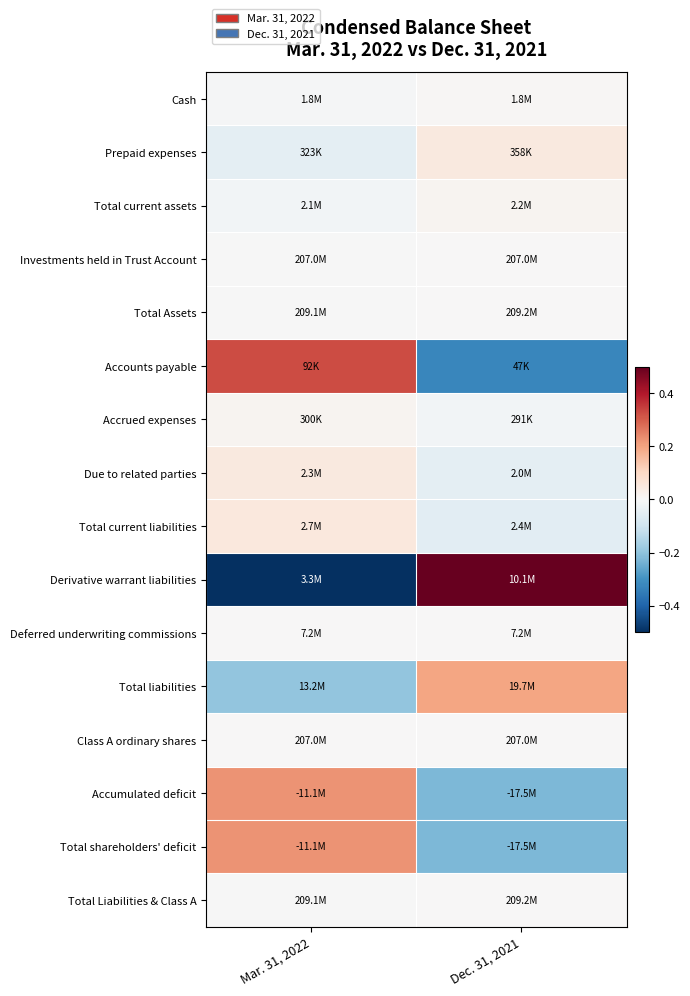

Reading left to right, transcribe all the data shown in this chart.

Cash: Mar. 31, 2022=-0.0	Dec. 31, 2021=0.0
Prepaid expenses: Mar. 31, 2022=-0.1	Dec. 31, 2021=0.1
Total current assets: Mar. 31, 2022=-0.0	Dec. 31, 2021=0.0
Investments held in Trust Account: Mar. 31, 2022=-0.0	Dec. 31, 2021=0.0
Total Assets: Mar. 31, 2022=-0.0	Dec. 31, 2021=0.0
Accounts payable: Mar. 31, 2022=0.3	Dec. 31, 2021=-0.3
Accrued expenses: Mar. 31, 2022=0.0	Dec. 31, 2021=-0.0
Due to related parties: Mar. 31, 2022=0.1	Dec. 31, 2021=-0.1
Total current liabilities: Mar. 31, 2022=0.1	Dec. 31, 2021=-0.1
Derivative warrant liabilities: Mar. 31, 2022=-0.5	Dec. 31, 2021=0.5
Deferred underwriting commissions: Mar. 31, 2022=0.0	Dec. 31, 2021=0.0
Total liabilities: Mar. 31, 2022=-0.2	Dec. 31, 2021=0.2
Class A ordinary shares: Mar. 31, 2022=0.0	Dec. 31, 2021=0.0
Accumulated deficit: Mar. 31, 2022=0.2	Dec. 31, 2021=-0.2
Total shareholders' deficit: Mar. 31, 2022=0.2	Dec. 31, 2021=-0.2
Total Liabilities & Class A: Mar. 31, 2022=-0.0	Dec. 31, 2021=0.0